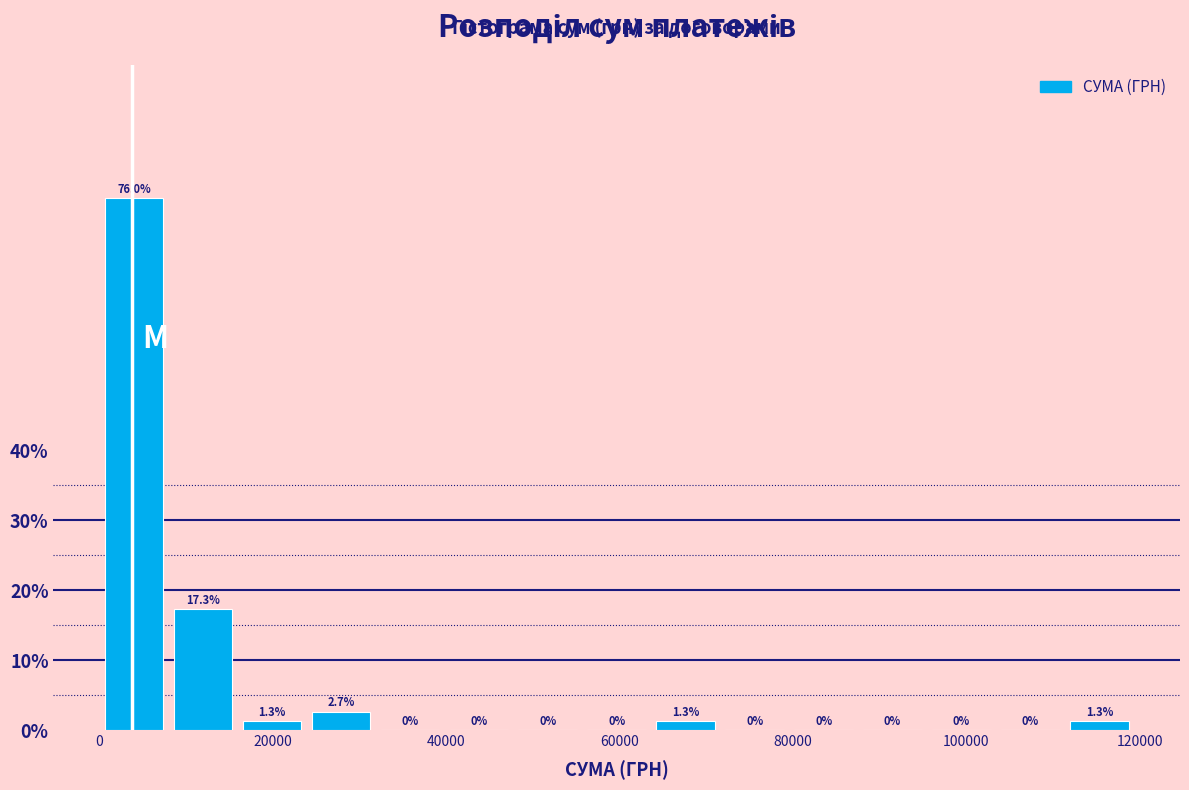

Around what value on the x-axis is the tallest bar? Give the approximate position of its centre, as read against the axis.

4000